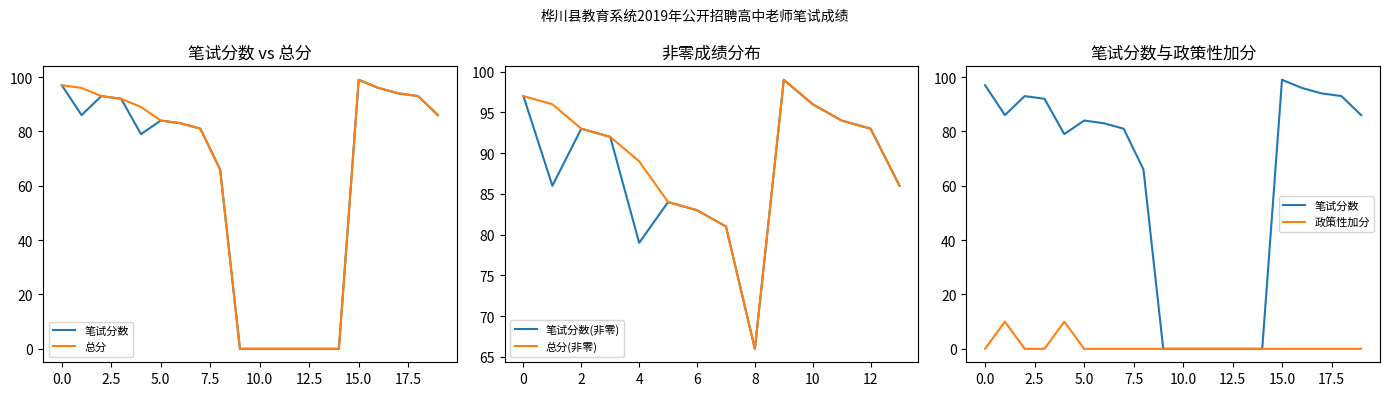

True or false: 笔试分数(非零) has a value of 97 at 0.

True